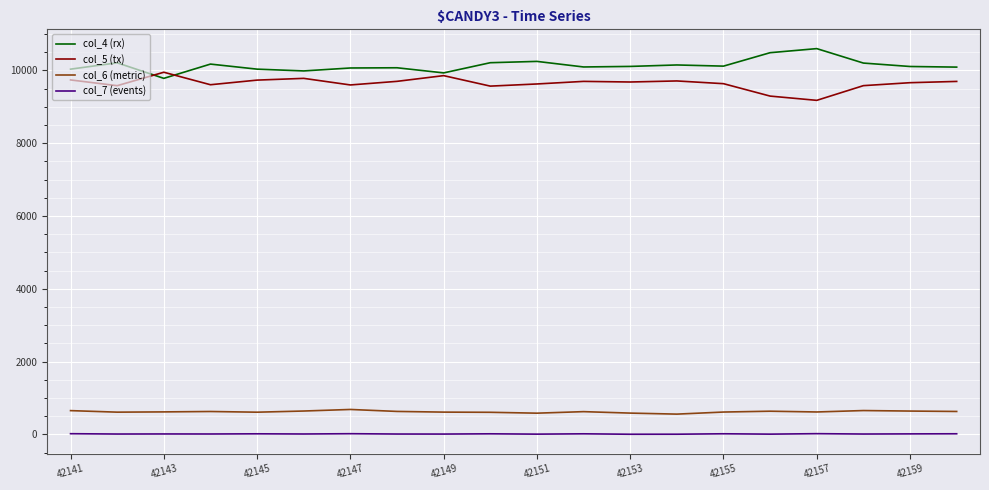

Which series has the largest total across all categories?

col_4 (rx)